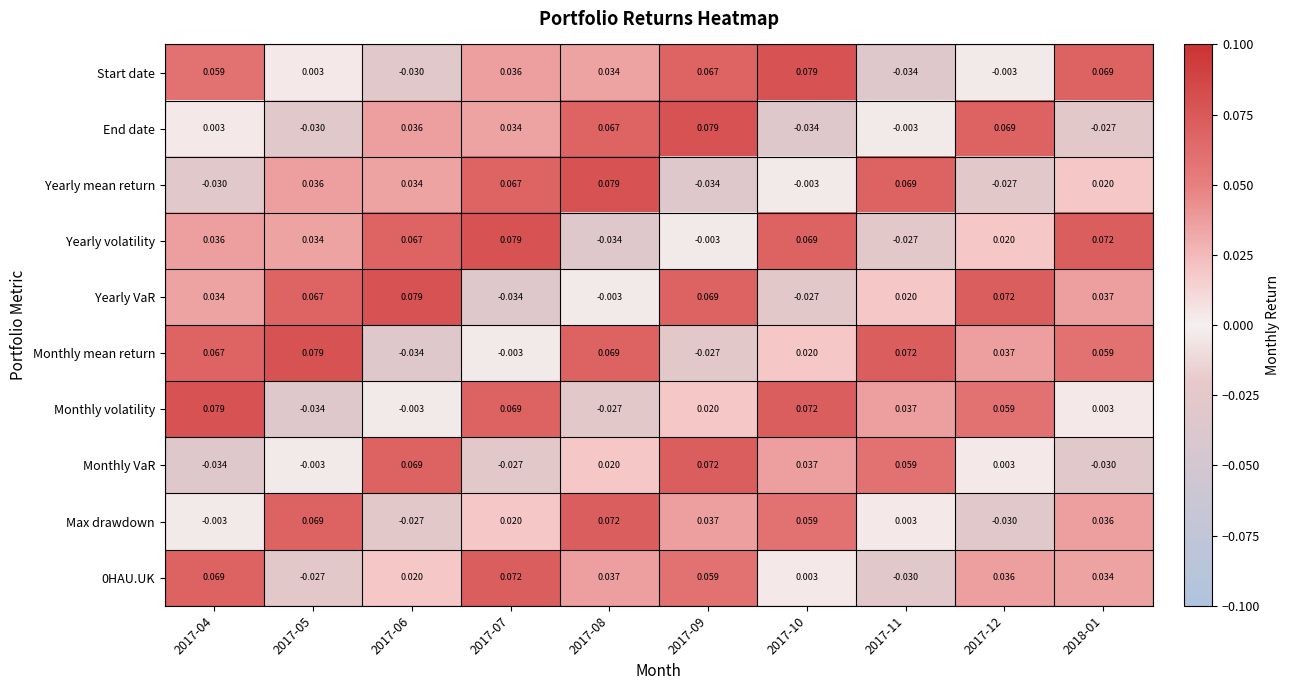

How many distinct data groups are displayed?

10